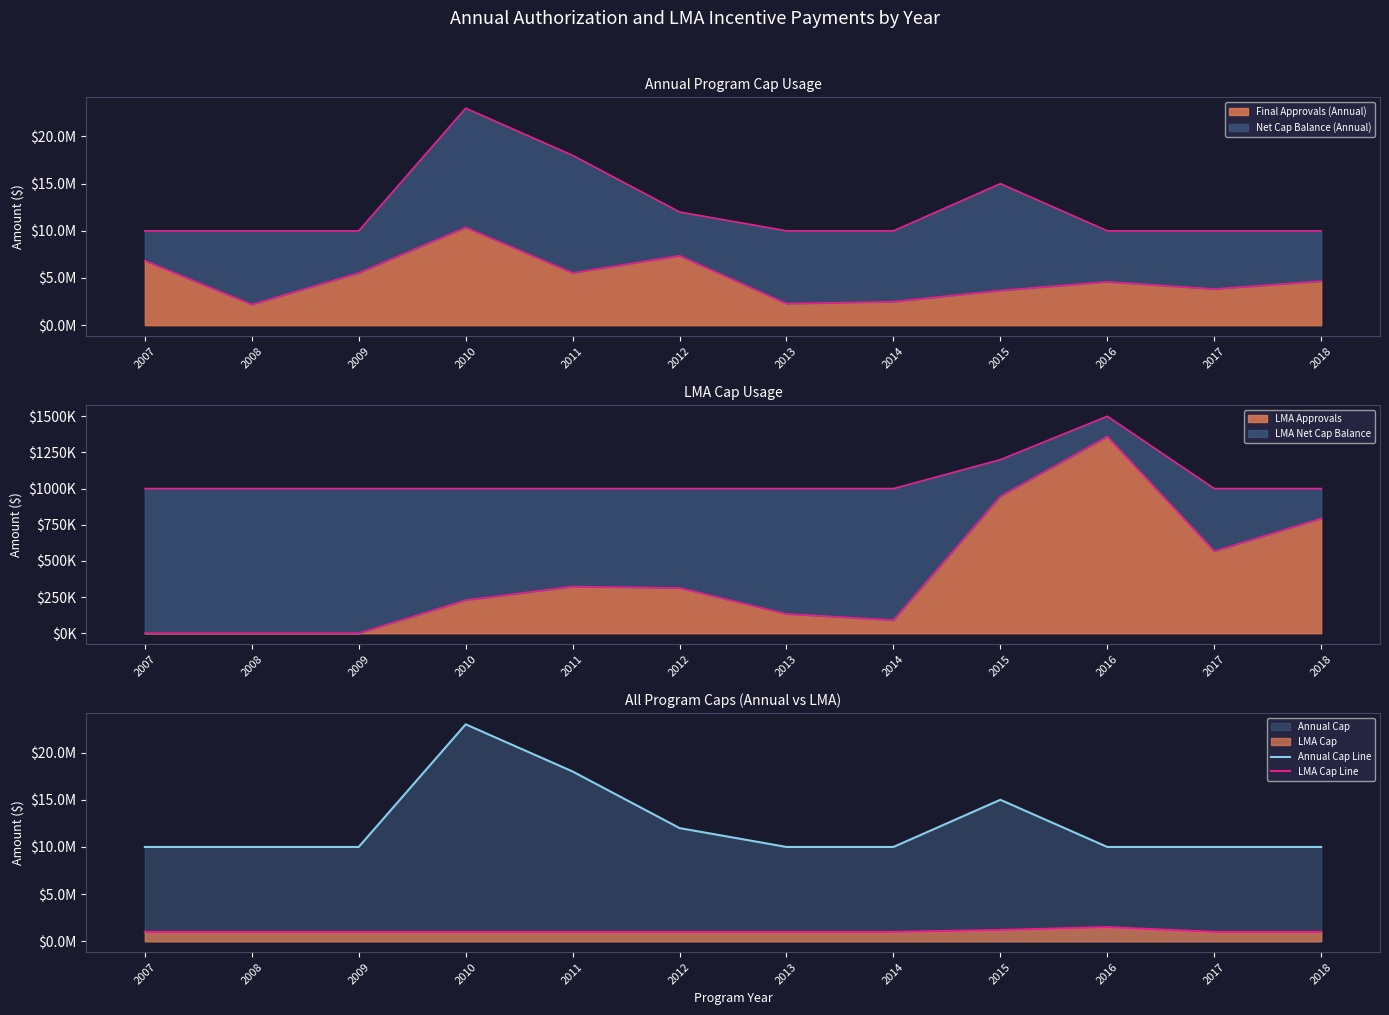

Does the chart display data point markers on the line(s)?

No